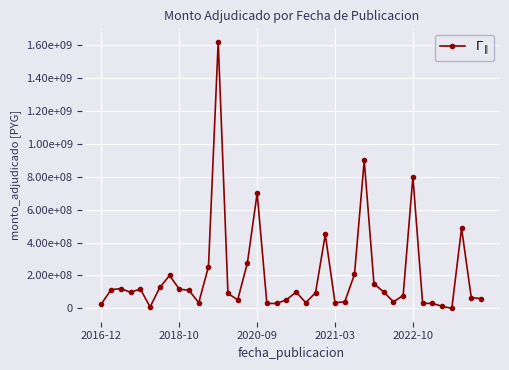

Is this an area chart (filled region under the line)?

No